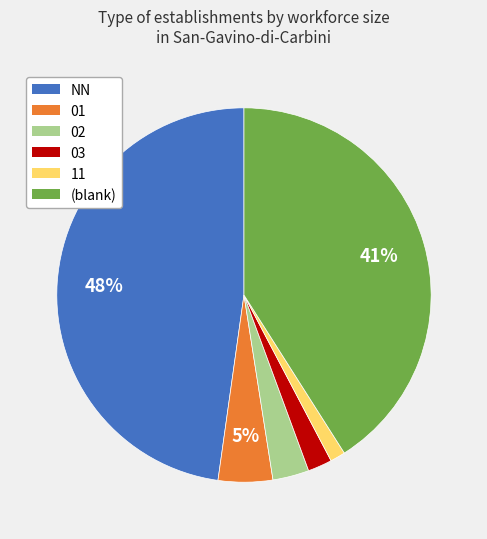

True or false: 01 accounts for 5% of the total.

True